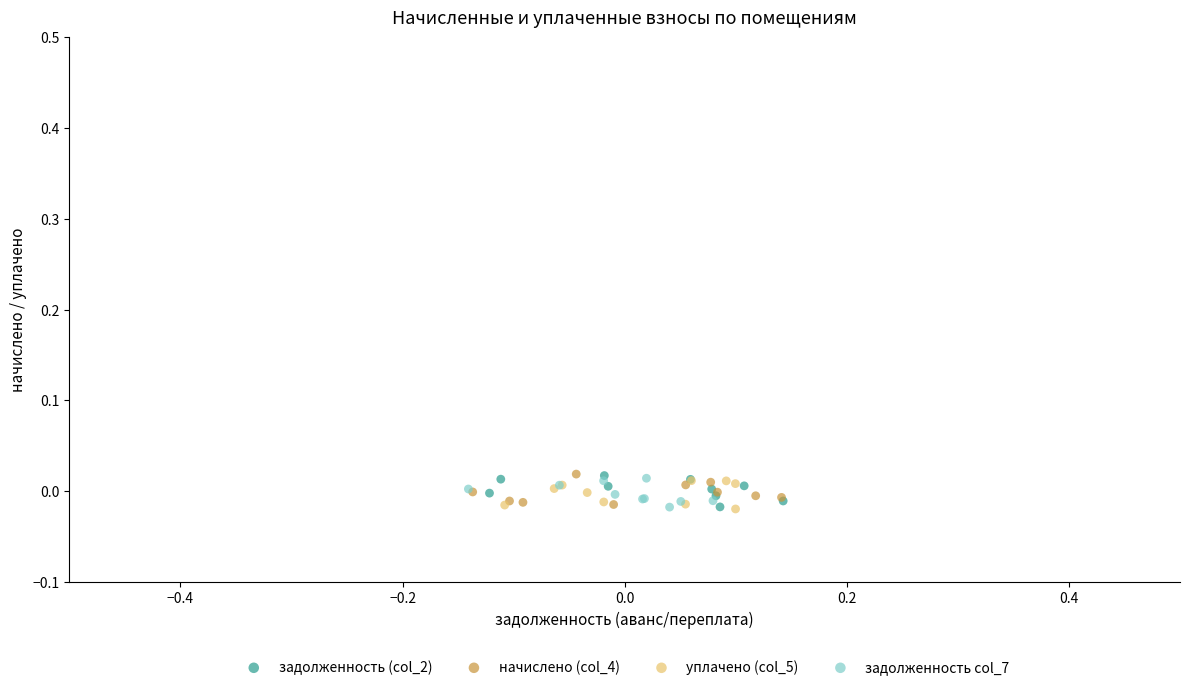

What are all the series names shown in the legend?

задолженность (col_2), начислено (col_4), уплачено (col_5), задолженность col_7